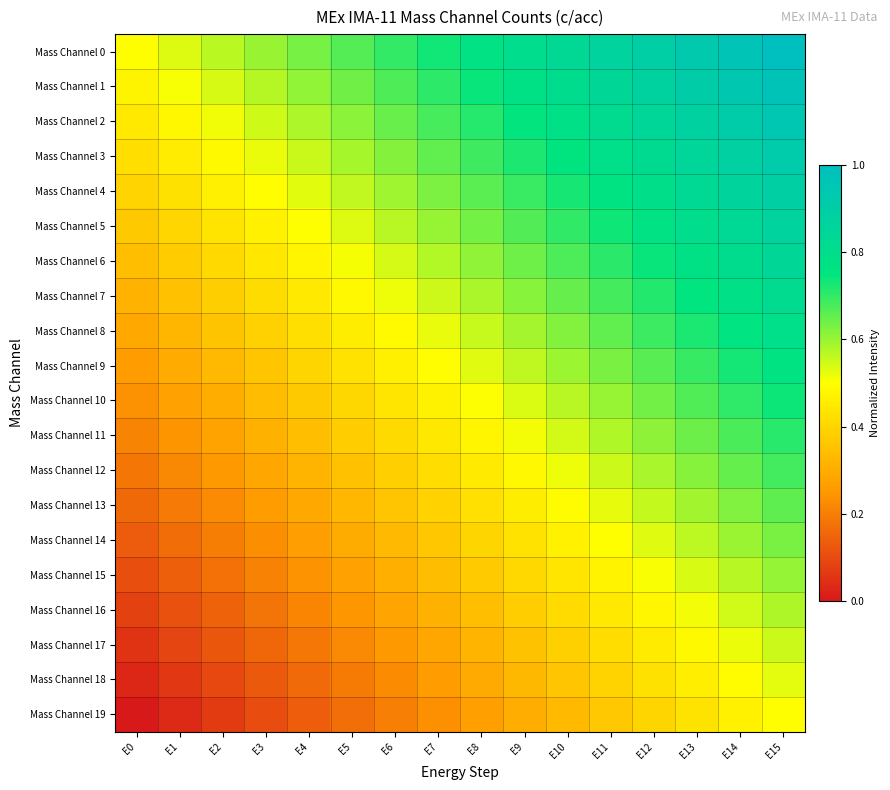

How many distinct data groups are displayed?

20